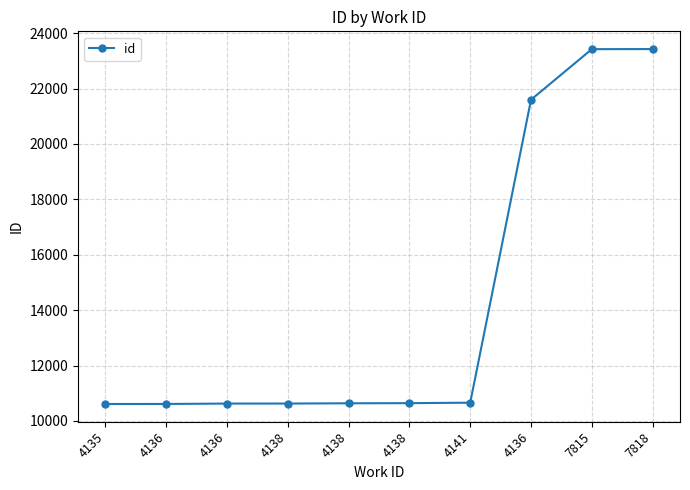

Is it true that the value at 4138 is 19017?

False